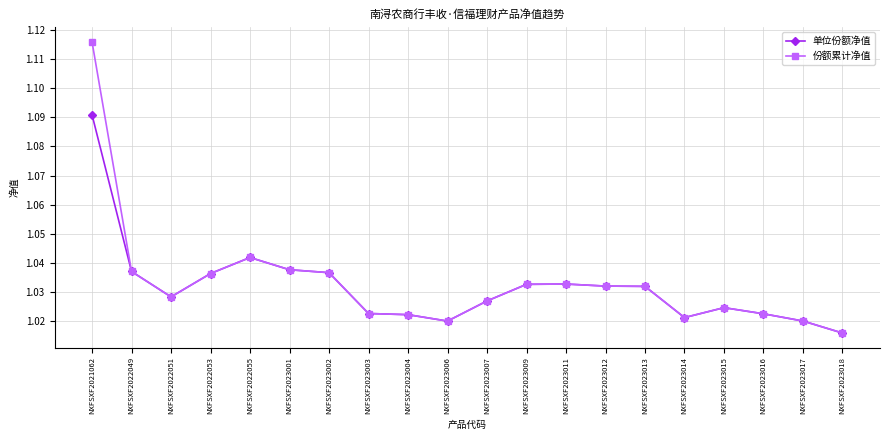

At which category does 单位份额净值 reach its first local valley?

NXFSXF2022051